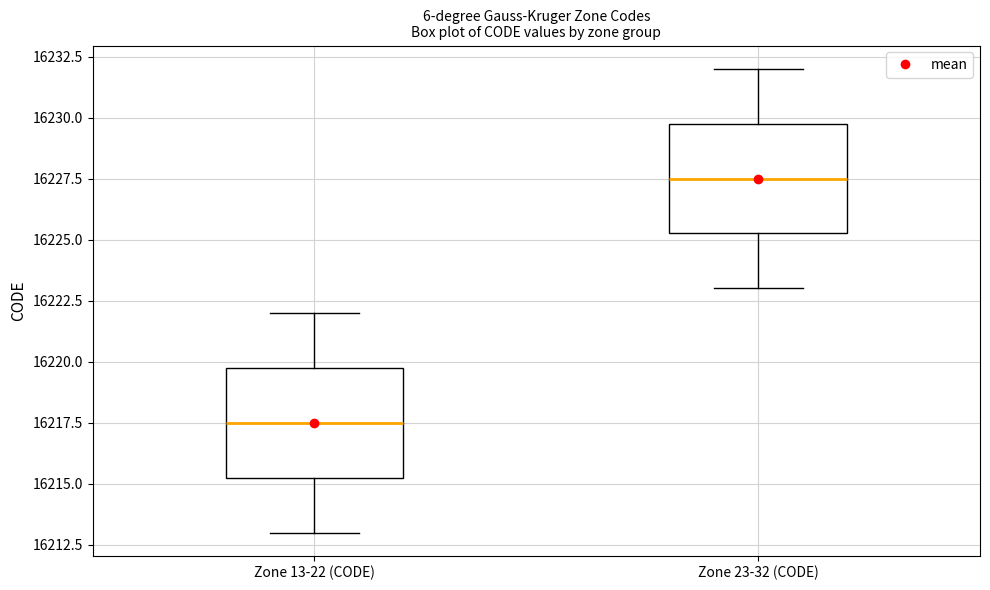

Where does the lower whisker of the box for Zone 13-22 (CODE) end on the y-axis? The values are not printed on the chart, so give them approximately, as read against the axis.

16213.0